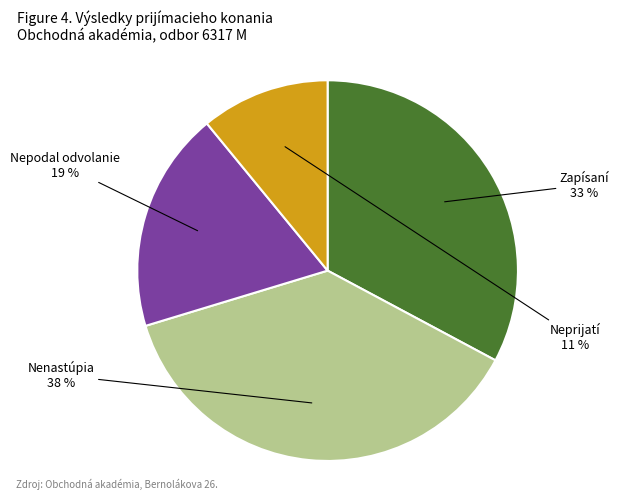

How many slices are in this pie chart?

4